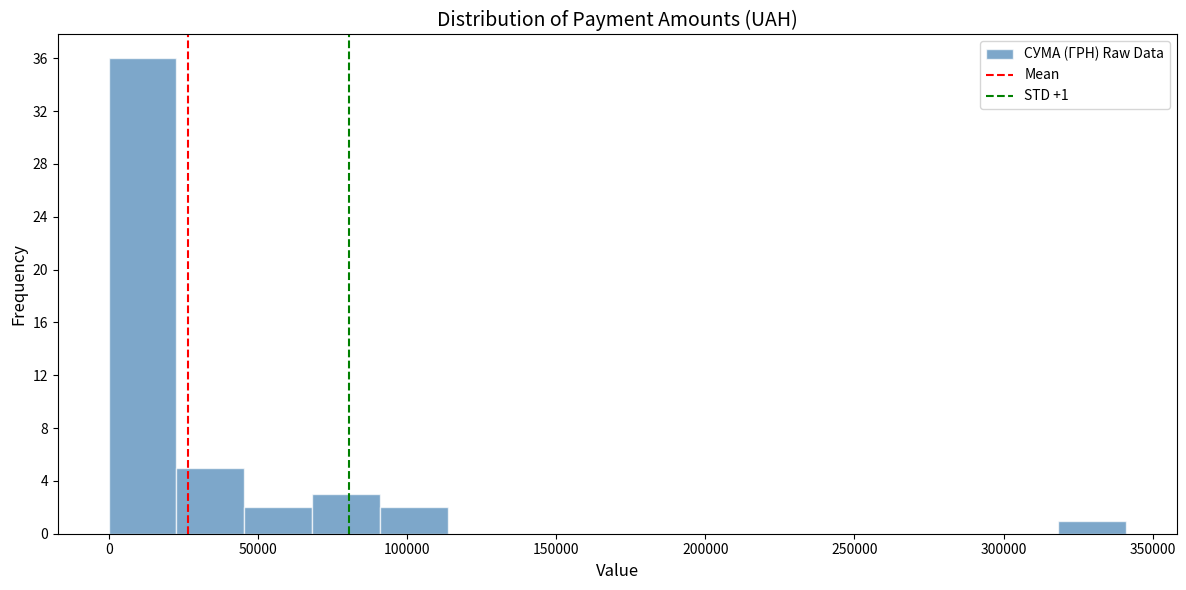

Which range on the x-axis has the tallest bar?

0 to 25000